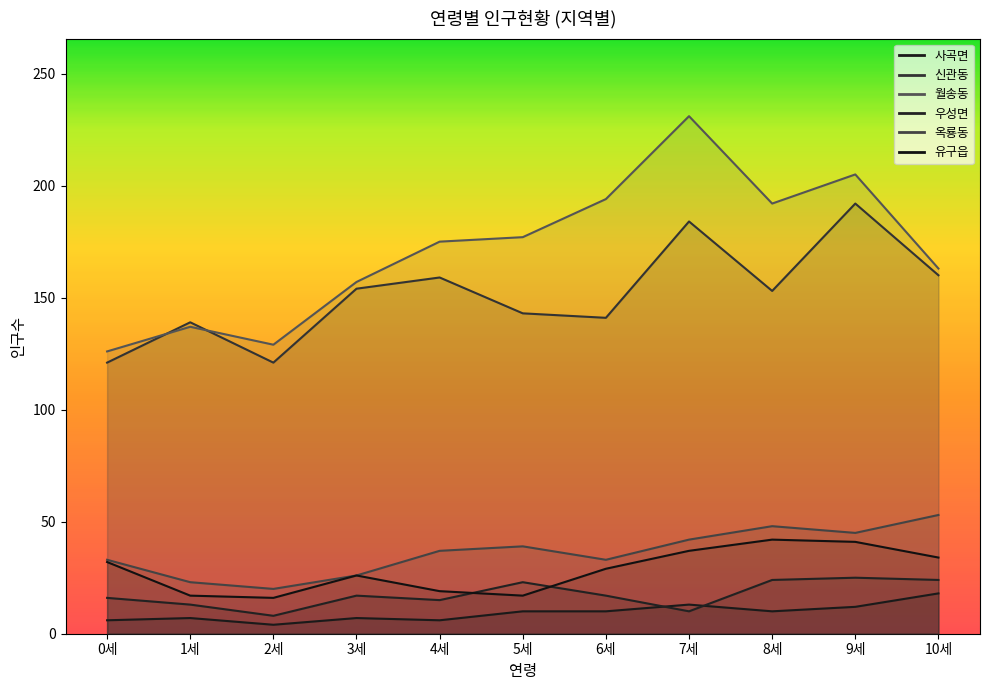

How many series are shown in this chart?

6